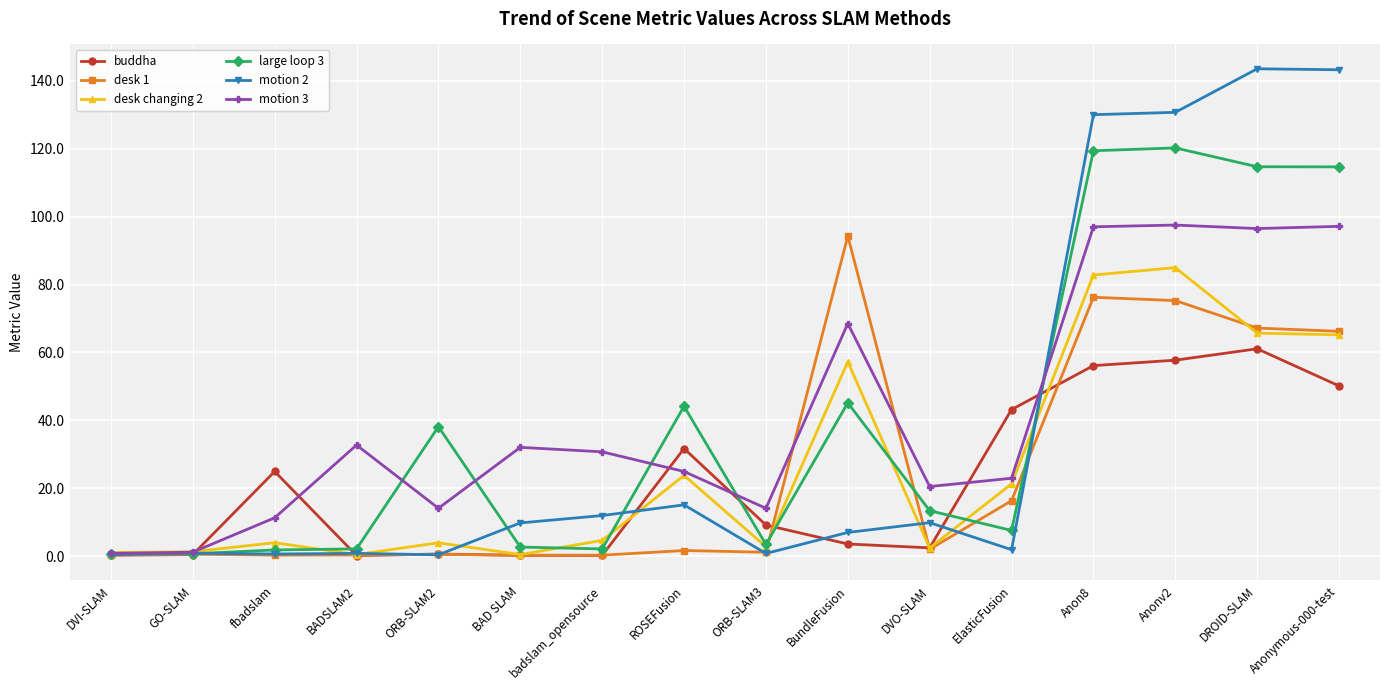

Which series has the widest spread of values?

motion 2